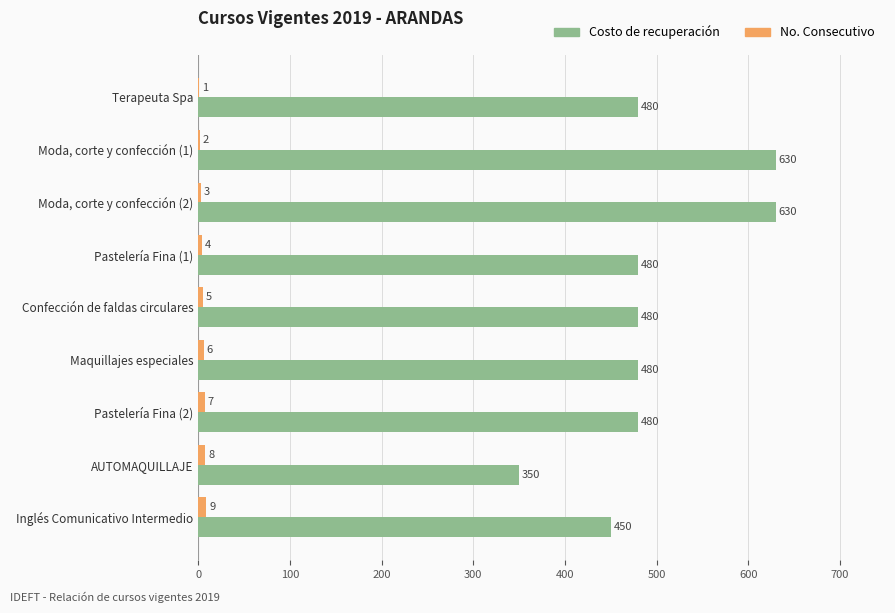

What is the maximum value for Costo de recuperación?

630